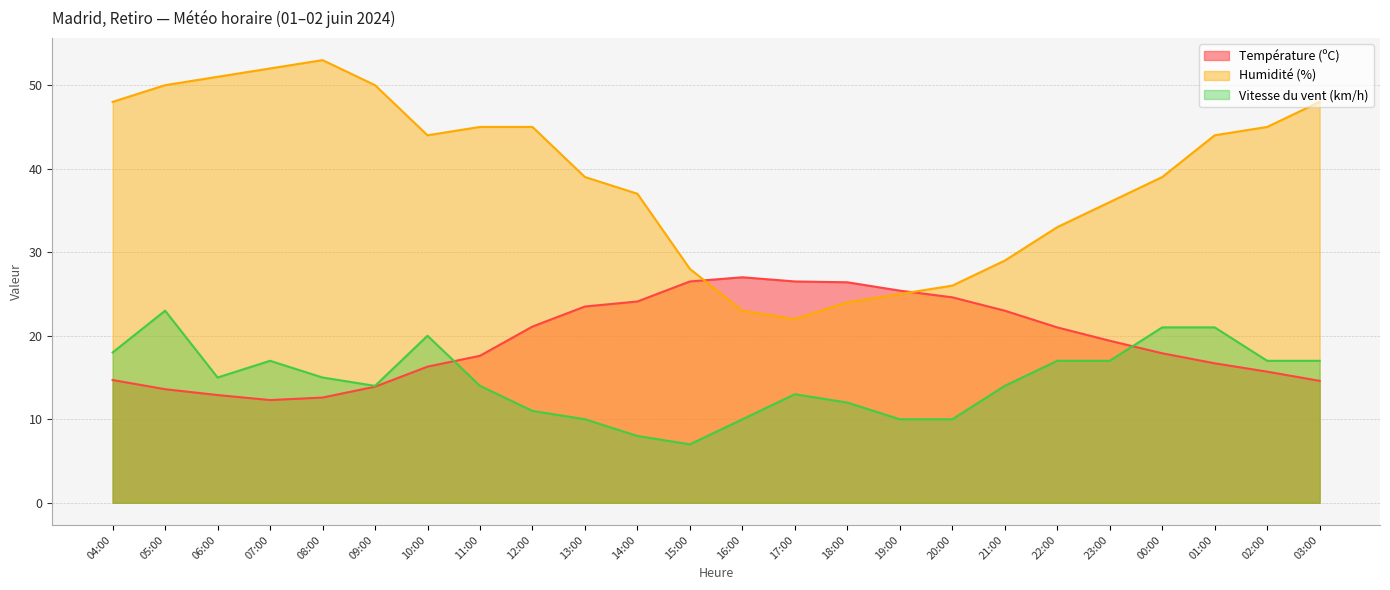

Which series ends up on top after the final intersection of Vitesse du vent (km/h) and Température (ºC)?

Vitesse du vent (km/h)